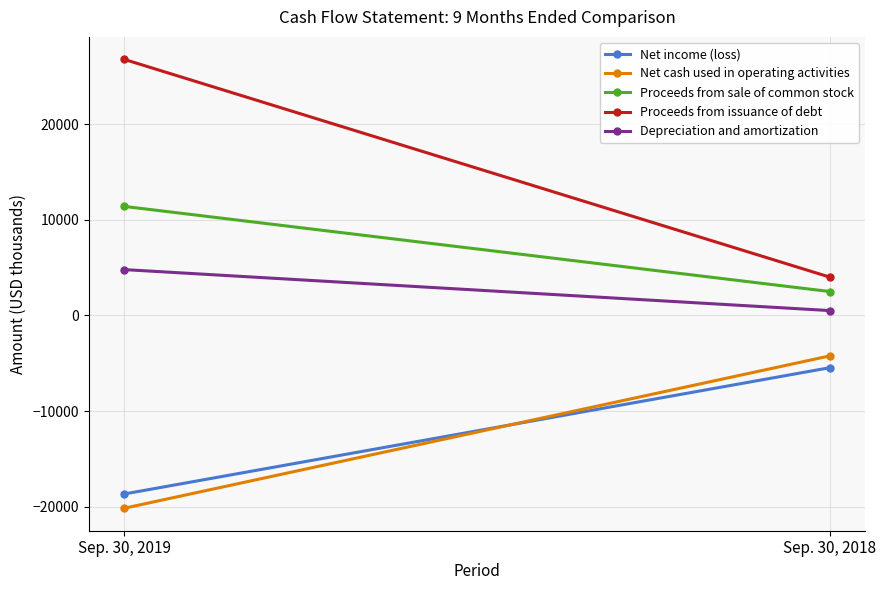

Which series has the largest total across all categories?

Proceeds from issuance of debt